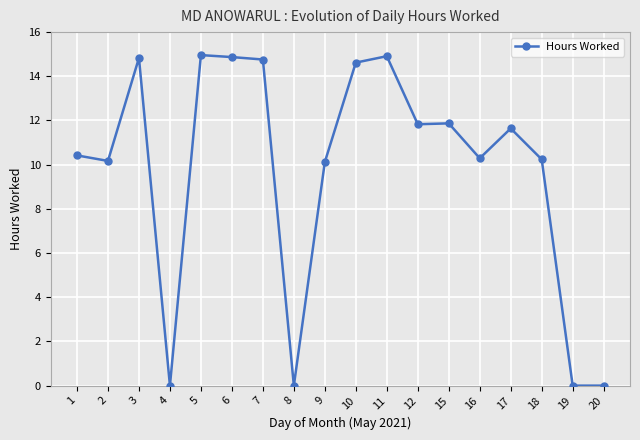

Where is the first local minimum?

2